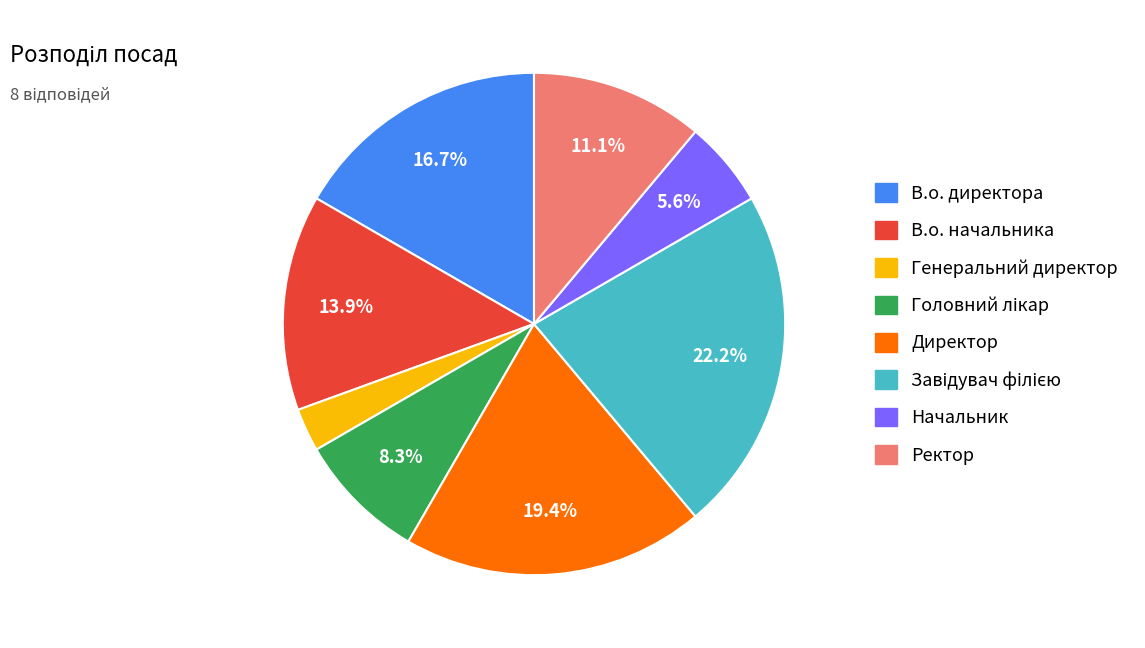

Count the number of slices in the pie.

8